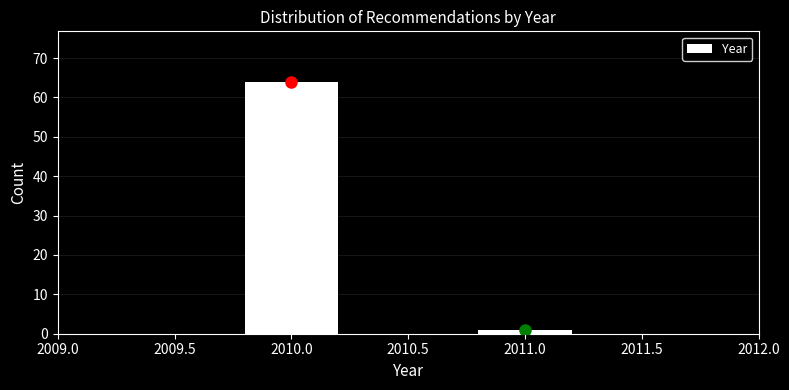

Reading left to right, list all the values displayed in this chart.

2010.0=64	2011.0=1